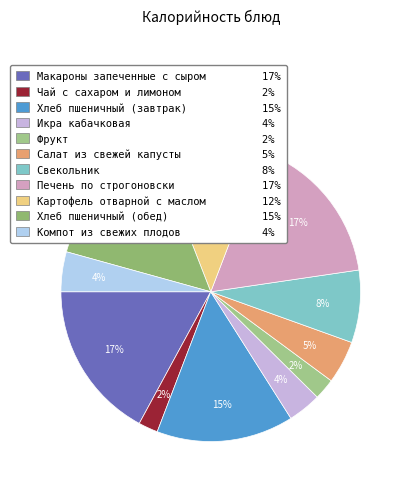

How many segments does this pie chart have?

11